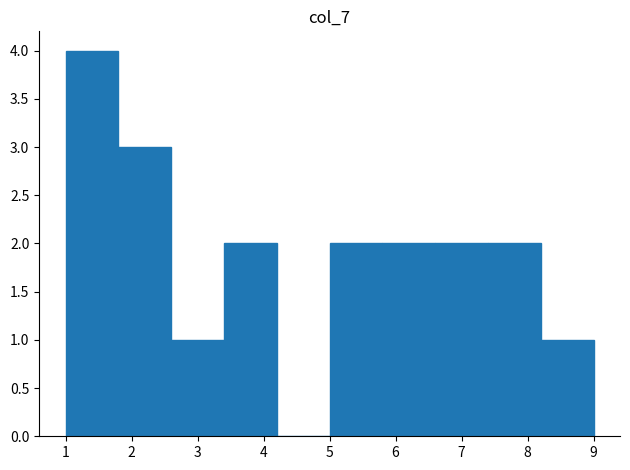

Reading left to right, list every bar in this chart as the range it spans on the x-axis followed by its height. The values are not printed on the chart, so give them approximately, as read against the axis.

1.0 to 1.8: 4
1.8 to 2.6: 3
2.6 to 3.4: 1
3.4 to 4.2: 2
4.2 to 5.0: 0
5.0 to 5.8: 2
5.8 to 6.6: 2
6.6 to 7.4: 2
7.4 to 8.2: 2
8.2 to 9.0: 1